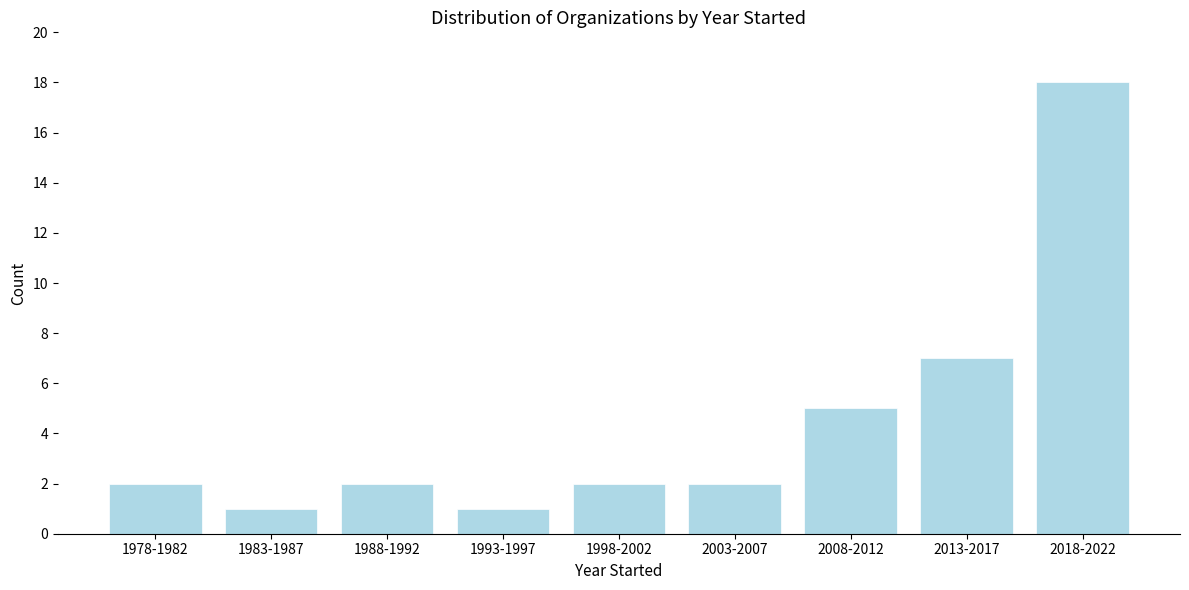

Reading left to right, list all the values displayed in this chart.

2	1	2	1	2	2	5	7	18